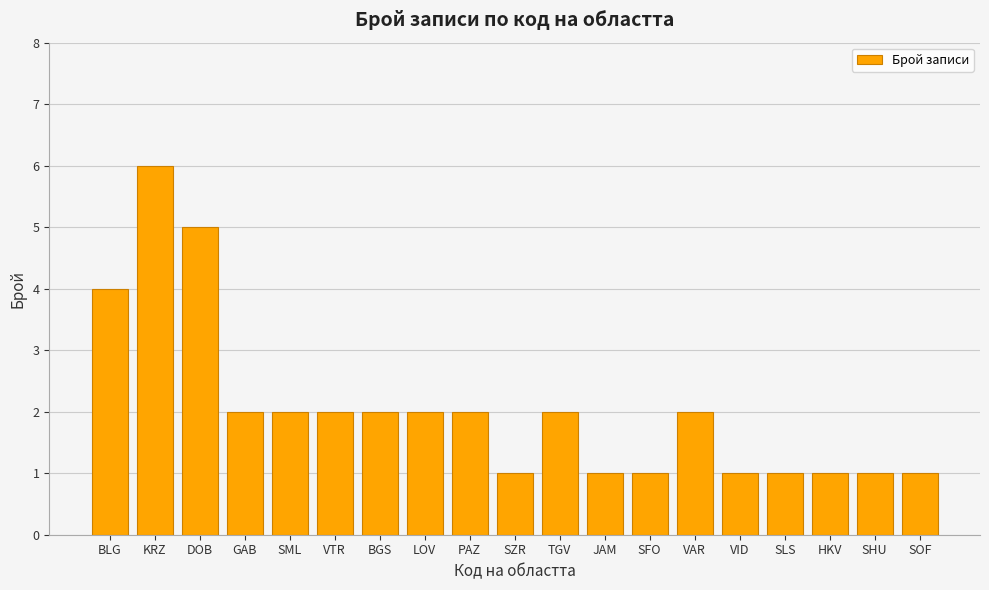

True or false: the data shows 7 at BLG.

False